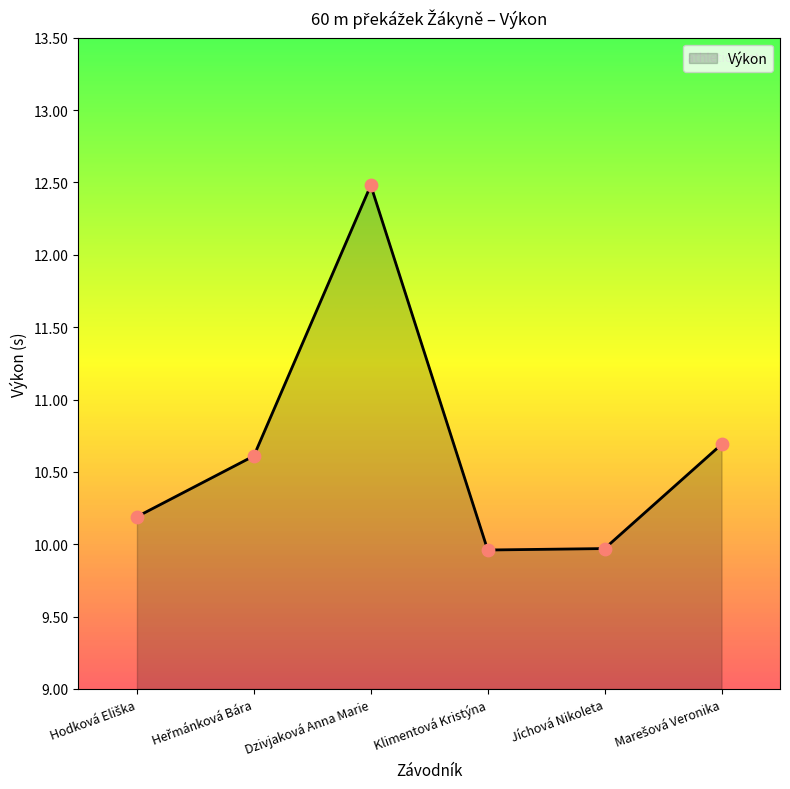

Between Jíchová Nikoleta and Dzivjaková Anna Marie, which is larger?

Dzivjaková Anna Marie